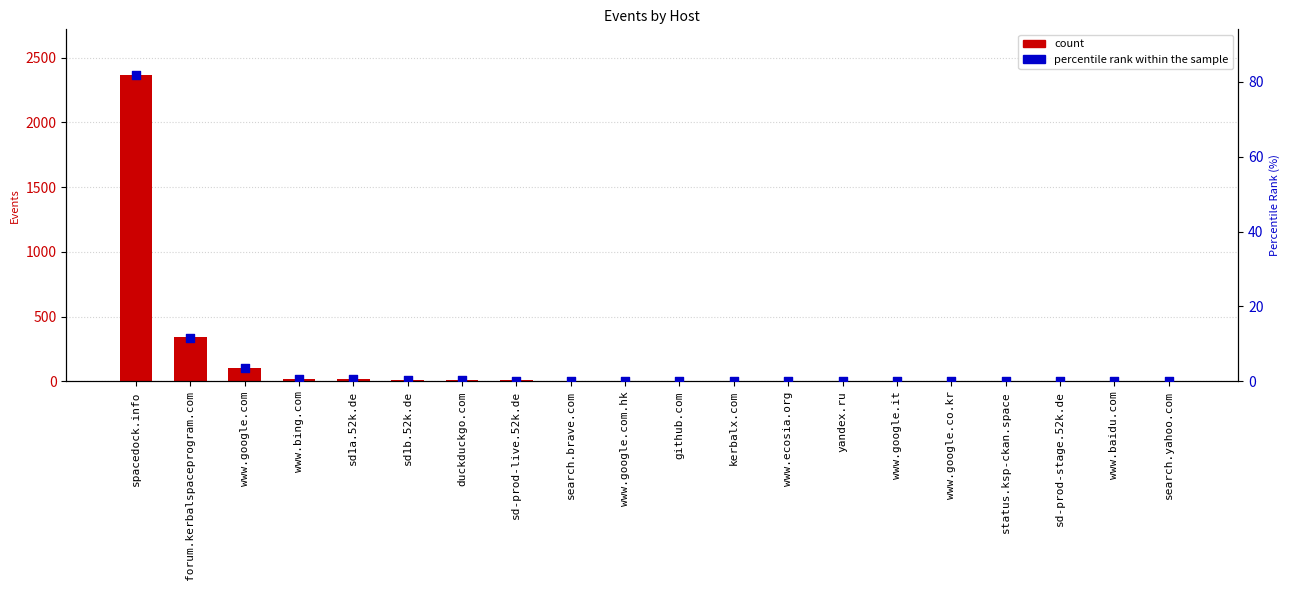

Which series has the widest spread of Y values?

count